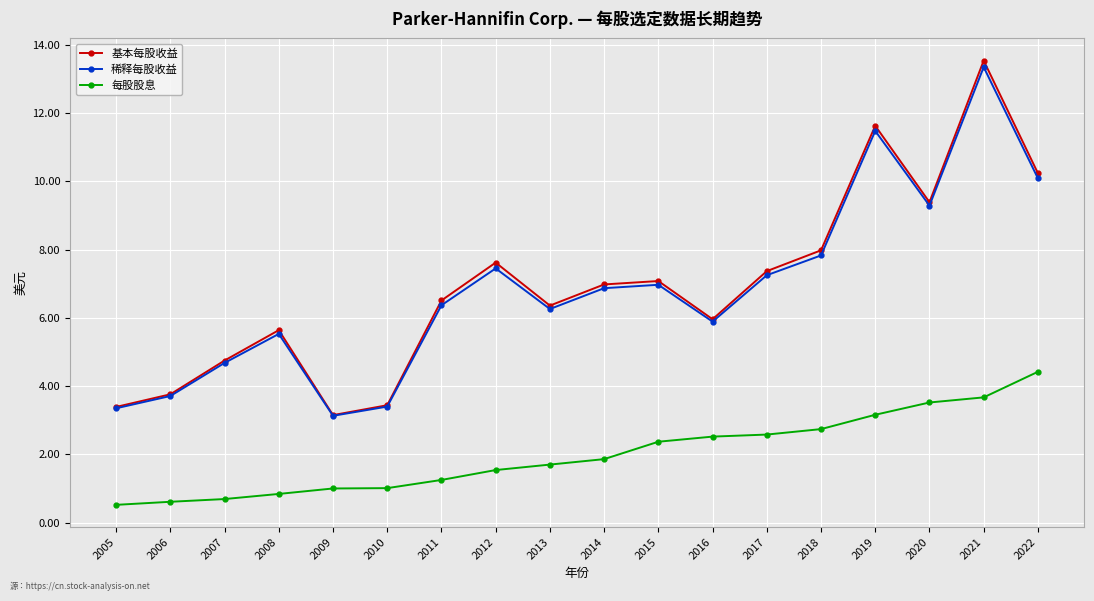

What is the value of the 稀释每股收益 point at the 9th from the left?

6.3